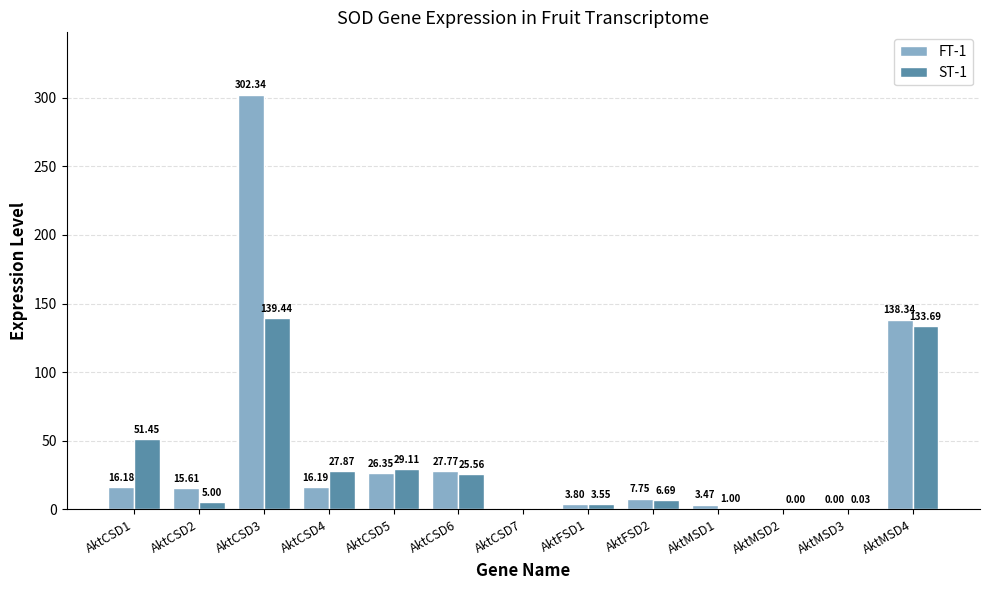

What is the total value across all series at AktCSD5?

55.5